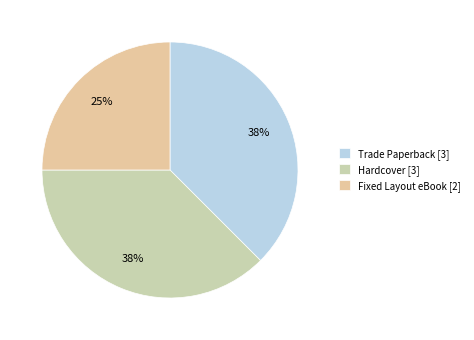

True or false: Trade Paperback accounts for 38% of the total.

True